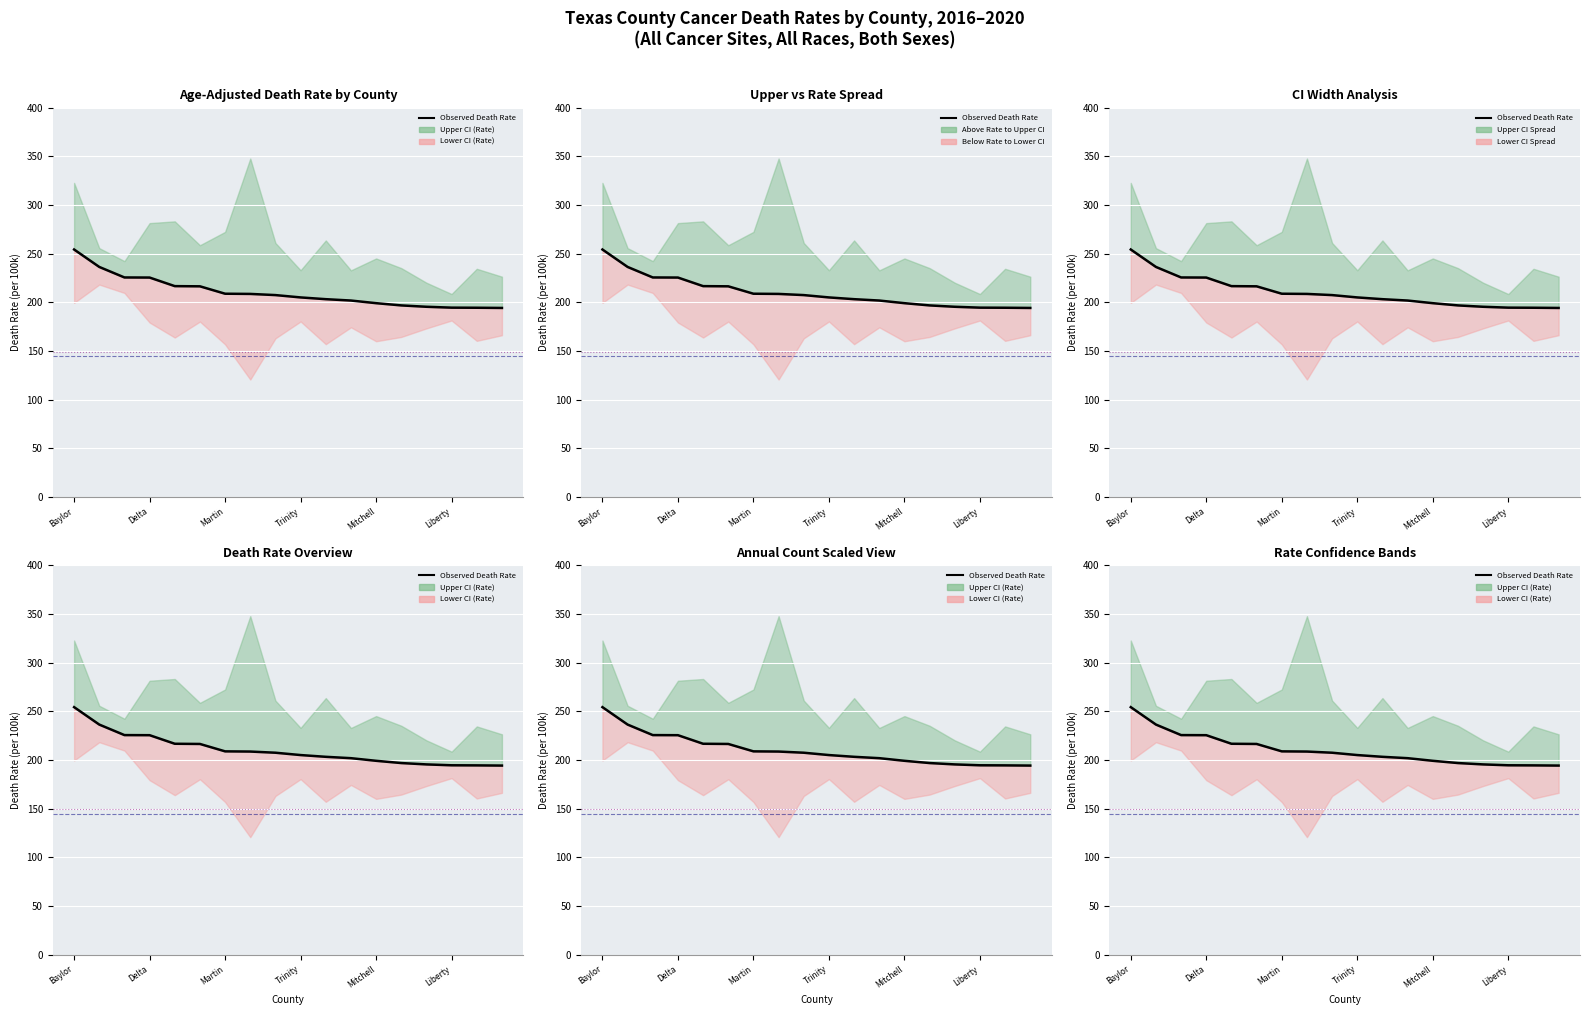

What is the minimum value shown in the chart?

194.2